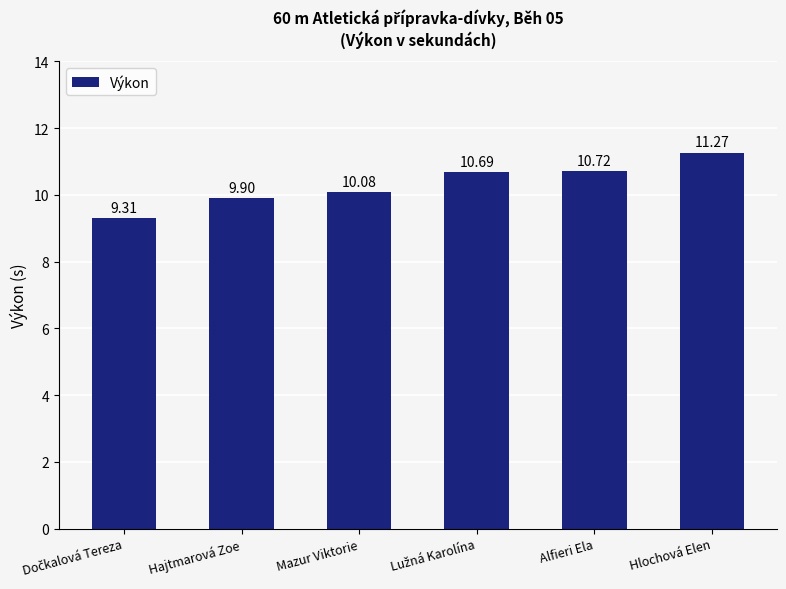

What is the difference between the values at Hlochová Elen and Mazur Viktorie?

1.2